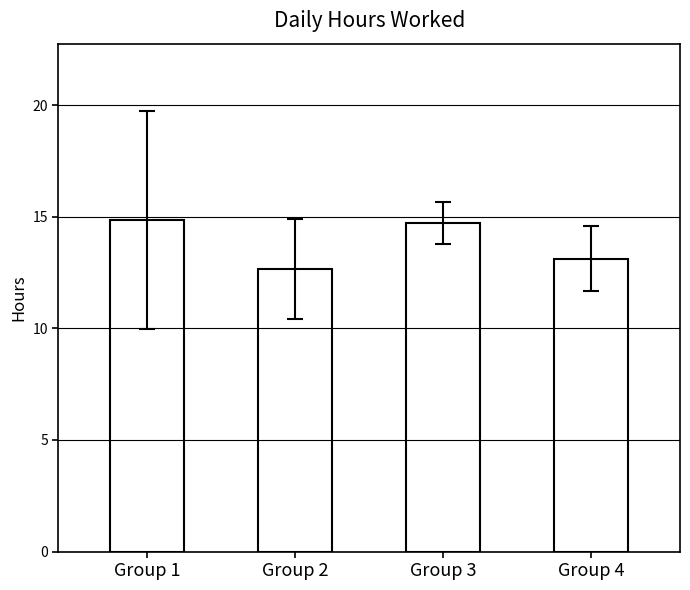

What is the change in value from Group 1 to Group 4?

-1.7